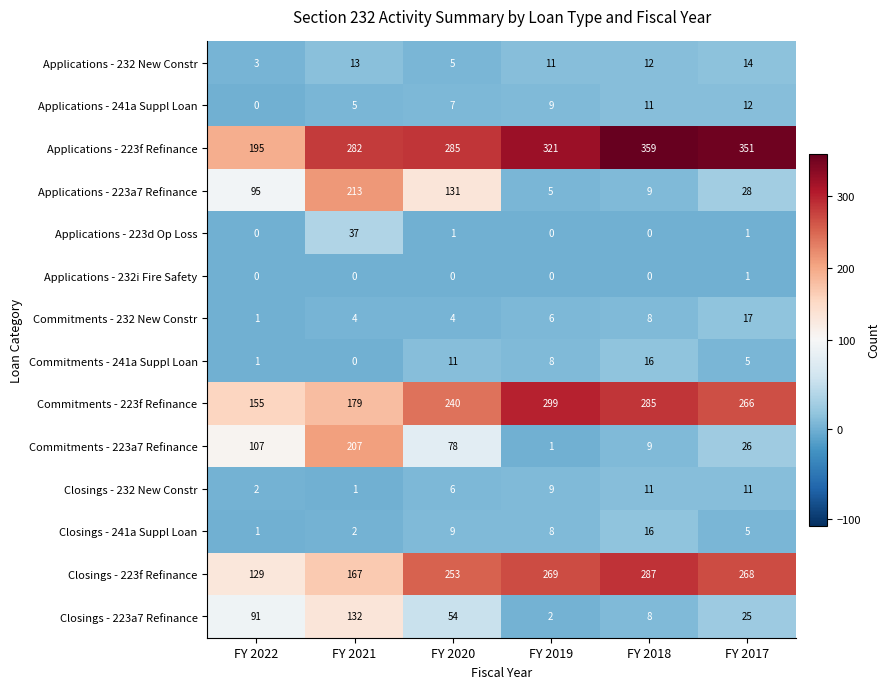

Which series has the largest total across all categories?

Applications - 223f Refinance